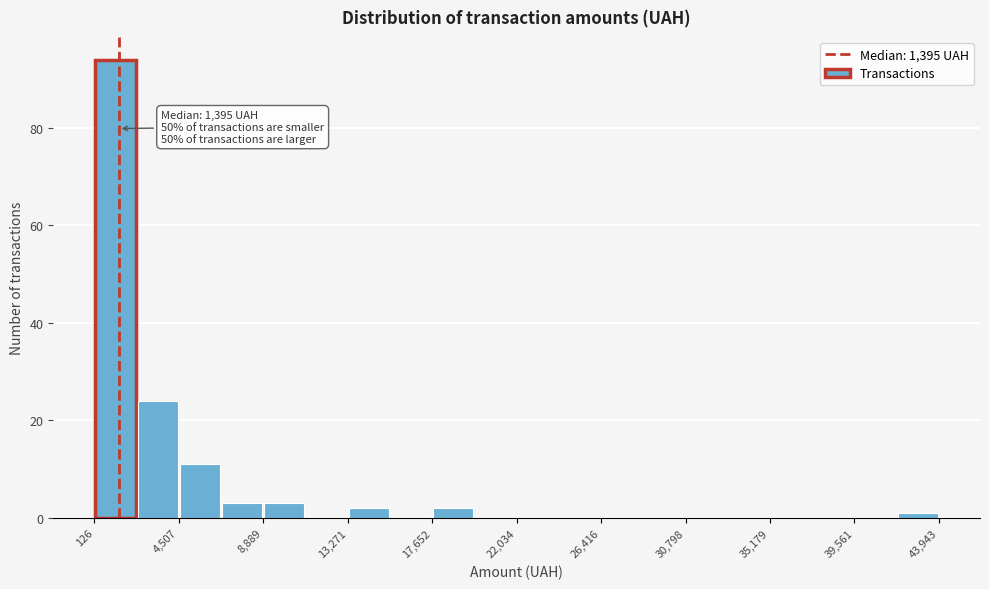

Over which range of the x-axis is the bar tallest?

0 to 2500